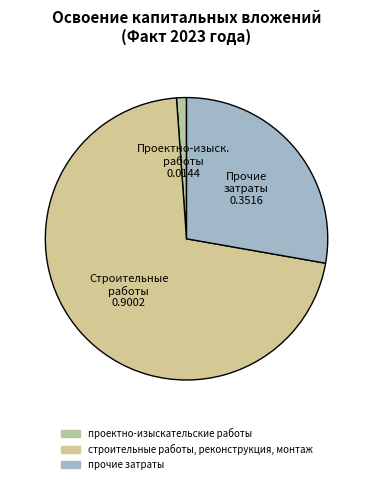

Does any single category account for the majority?

Yes